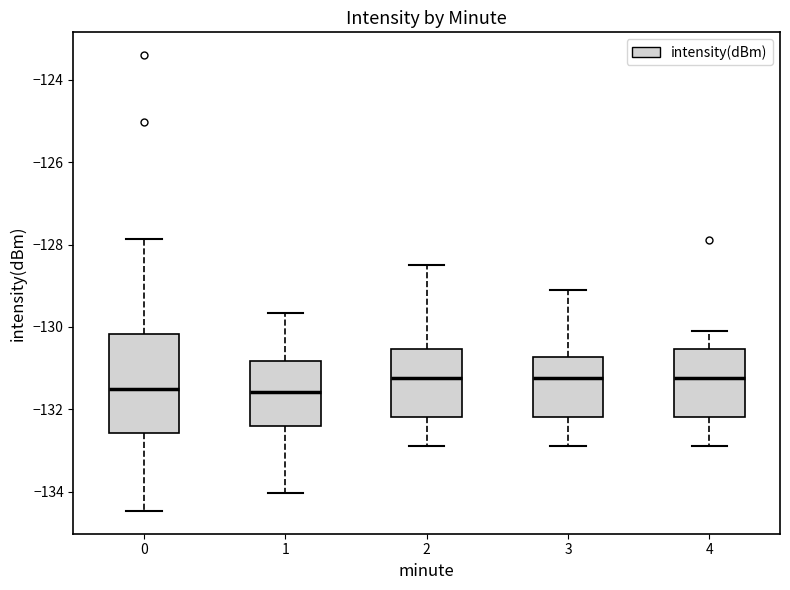

Reading left to right, transcribe this box plot: for each box, give where its median line is, the range the box spans, and where its two whiskers end, as read against the y-axis. The values are not printed on the chart, so give them approximately, as read against the axis.

0: median -131.4, box -132.6 to -130.2, whiskers -134.4 to -127.8
1: median -131.6, box -132.4 to -130.8, whiskers -134.0 to -129.6
2: median -131.2, box -132.2 to -130.6, whiskers -132.8 to -128.4
3: median -131.2, box -132.2 to -130.8, whiskers -132.8 to -129.0
4: median -131.2, box -132.2 to -130.6, whiskers -132.8 to -130.0